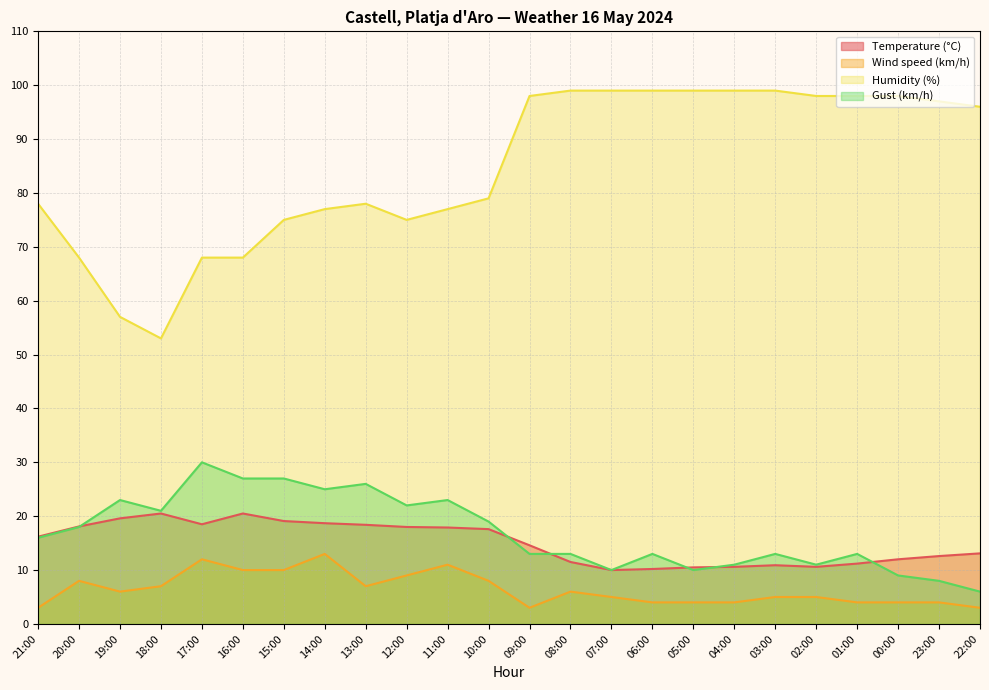

Which category has the highest value in the Humidity (%) series?

08:00